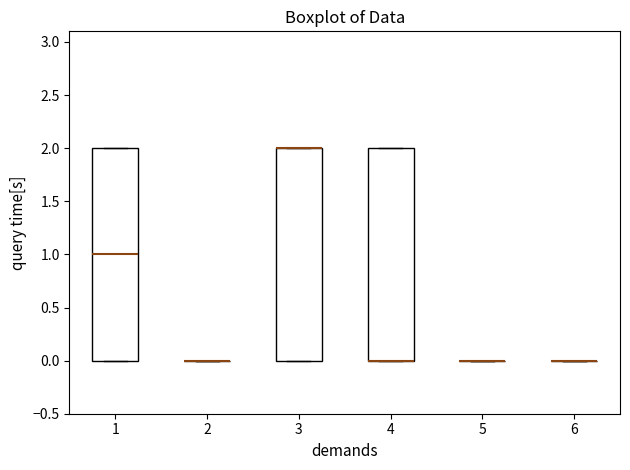

Reading left to right, read every box against the y-axis: the position of its median line, the range the box covers, and the ends of its whiskers. The values are not printed on the chart, so give them approximately, as read against the axis.

1: median 1, box 0 to 2, whiskers 0 to 2
2: box collapsed to a line at 0, whiskers 0 to 0
3: median 2 (drawn on the box's upper edge), box 0 to 2, whiskers 0 to 2
4: median 0 (drawn on the box's lower edge), box 0 to 2, whiskers 0 to 2
5: box collapsed to a line at 0, whiskers 0 to 0
6: box collapsed to a line at 0, whiskers 0 to 0